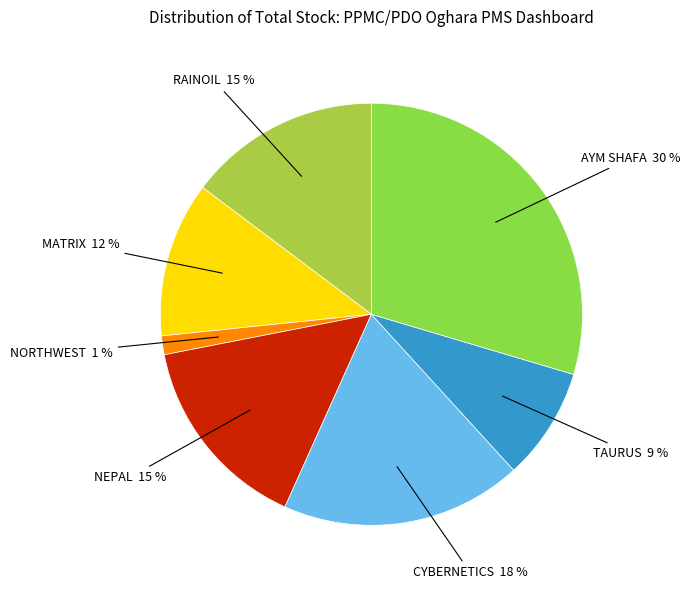

What is the smallest slice in the pie chart?

NORTHWEST